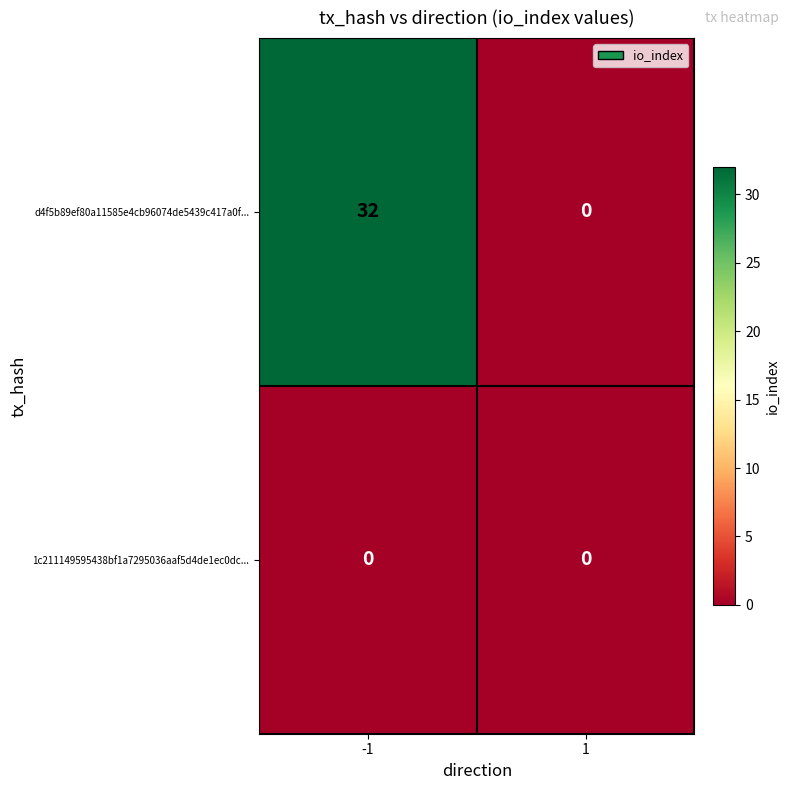

What is the average value of the d4f5b89ef80a11585e4cb96074de5439c417a0f... series?

16